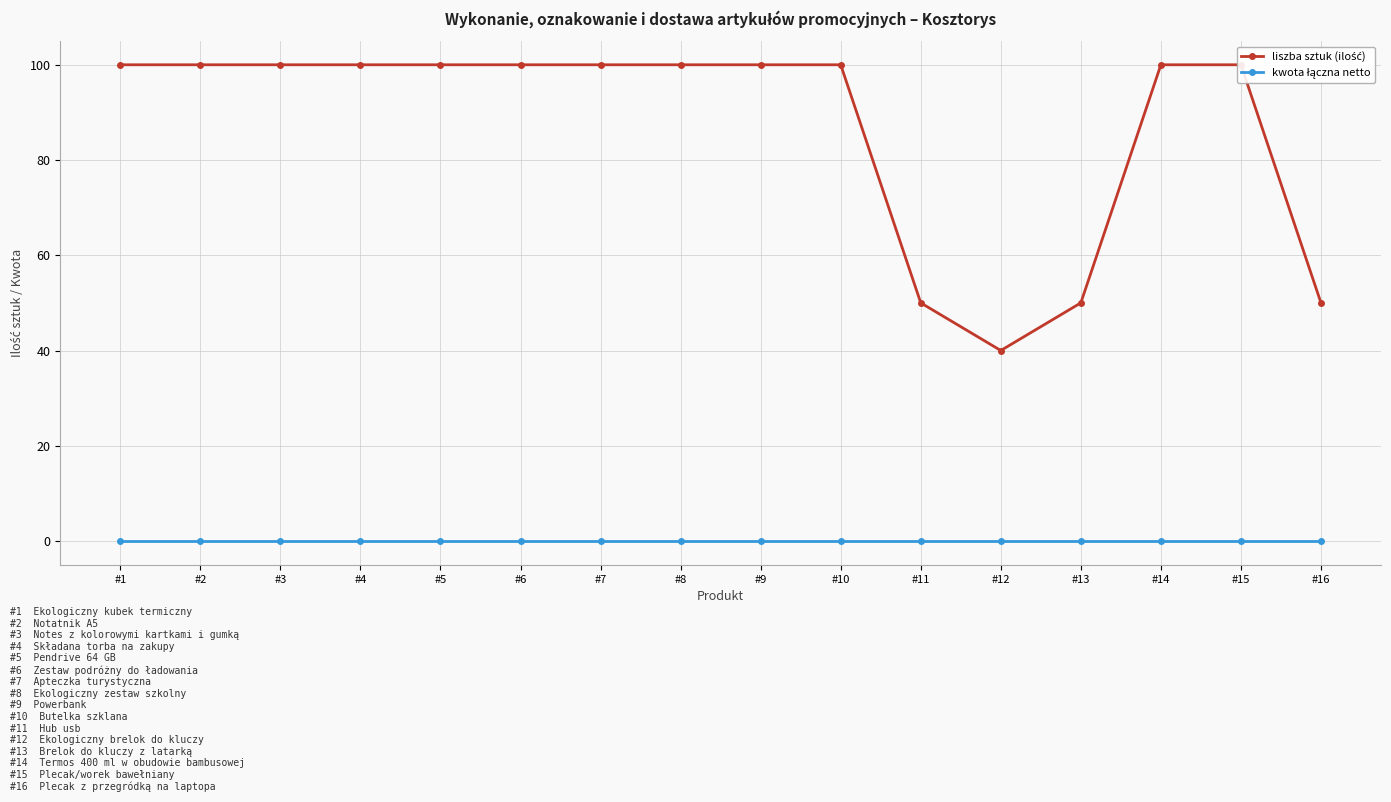

Which label corresponds to the smallest value in the chart?

#1